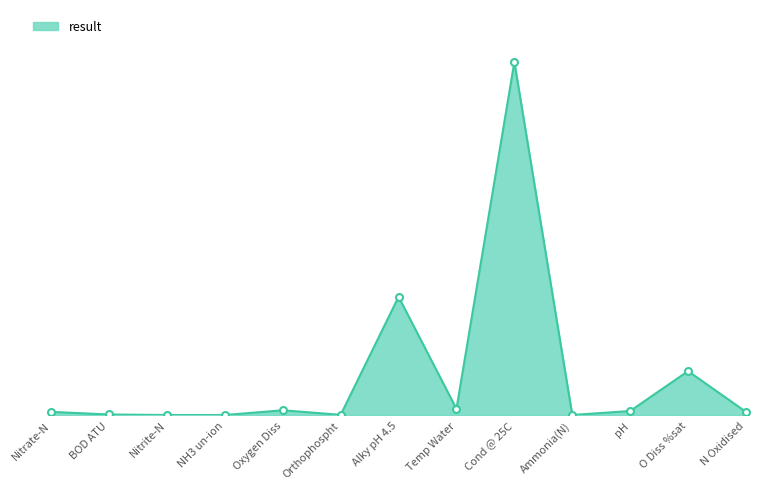

Does the chart have visible grid lines?

No